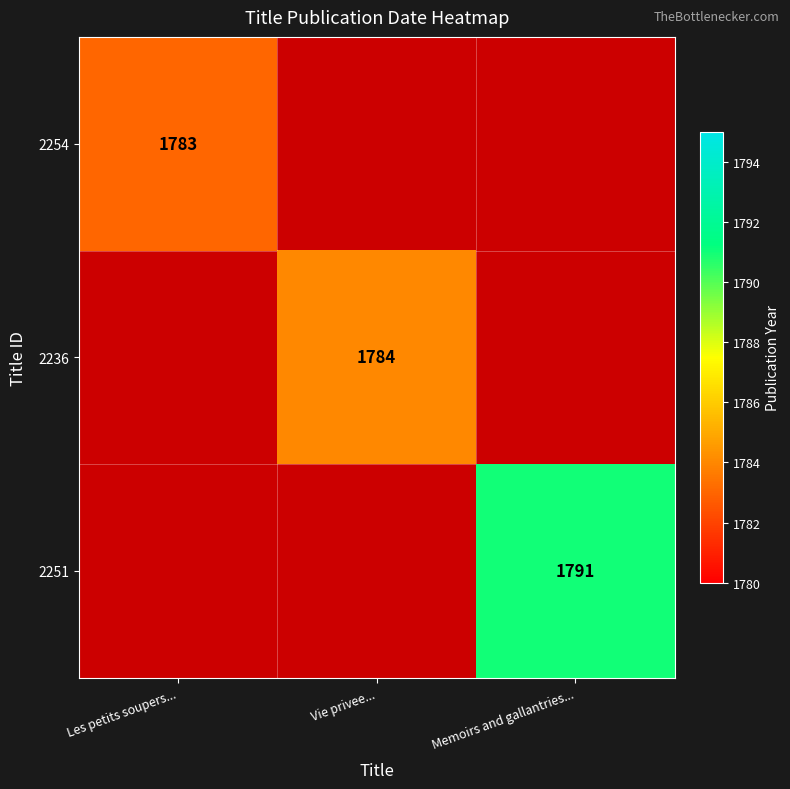

True or false: 2236 has a value of 1784 at Vie privee....

True